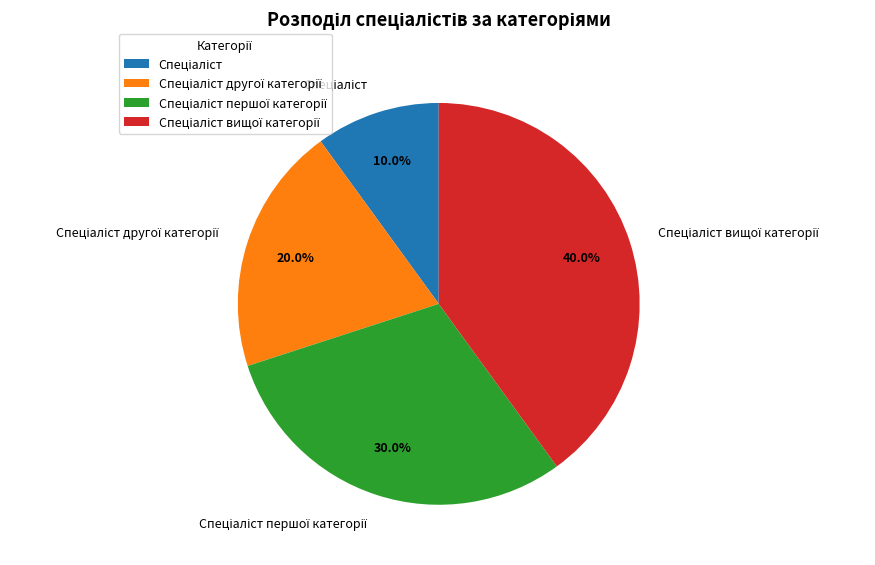

Does any single category account for the majority?

No